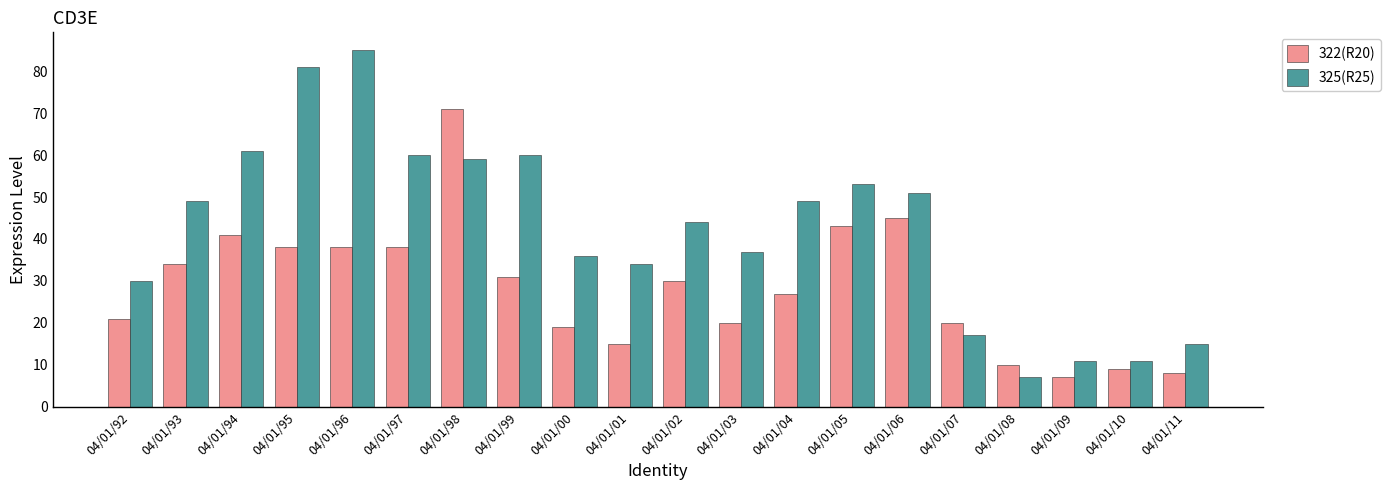

Count the number of data series in this chart.

2